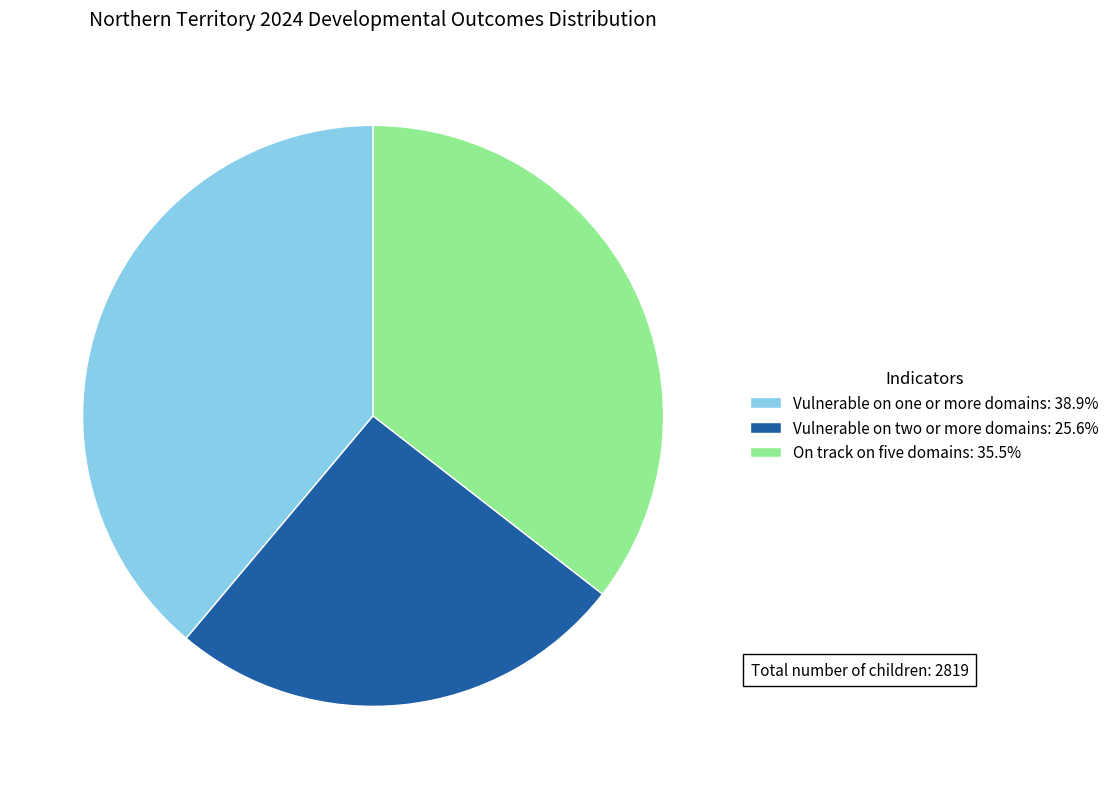

How many slices are in this pie chart?

3